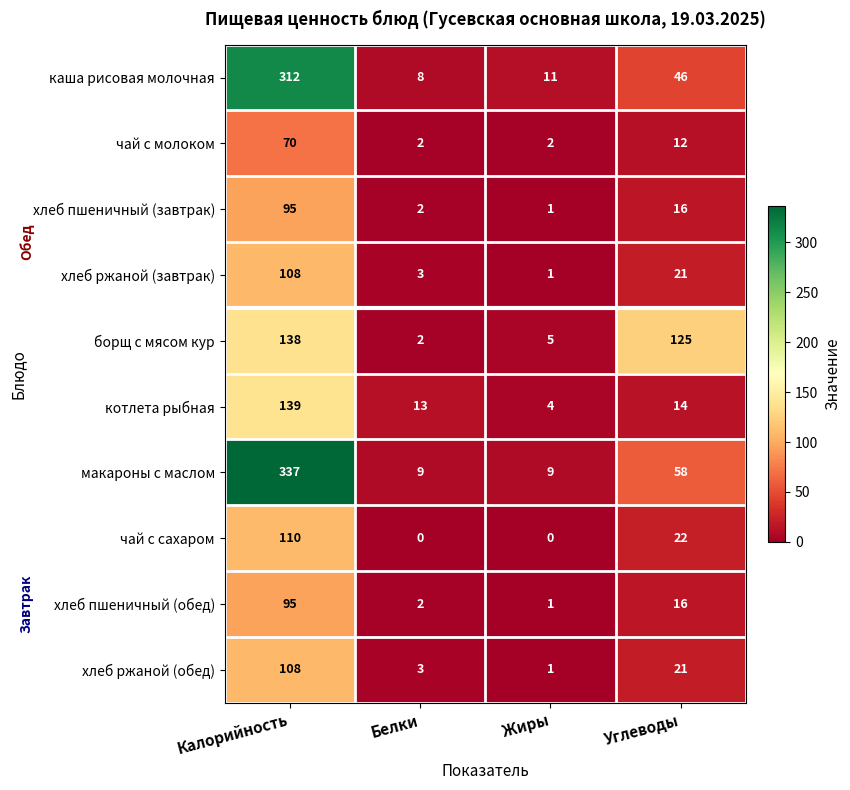

At which category is the sum across all series the highest?

Калорийность